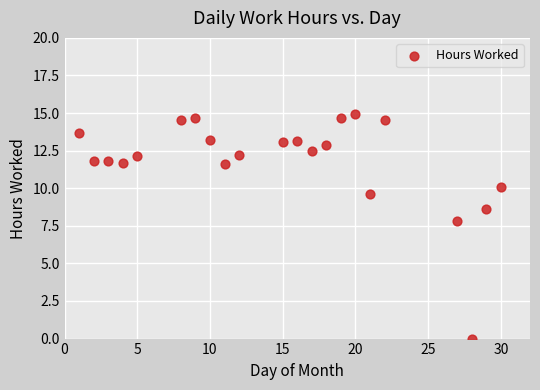

What is the range of X values (max minus min)?

29.0